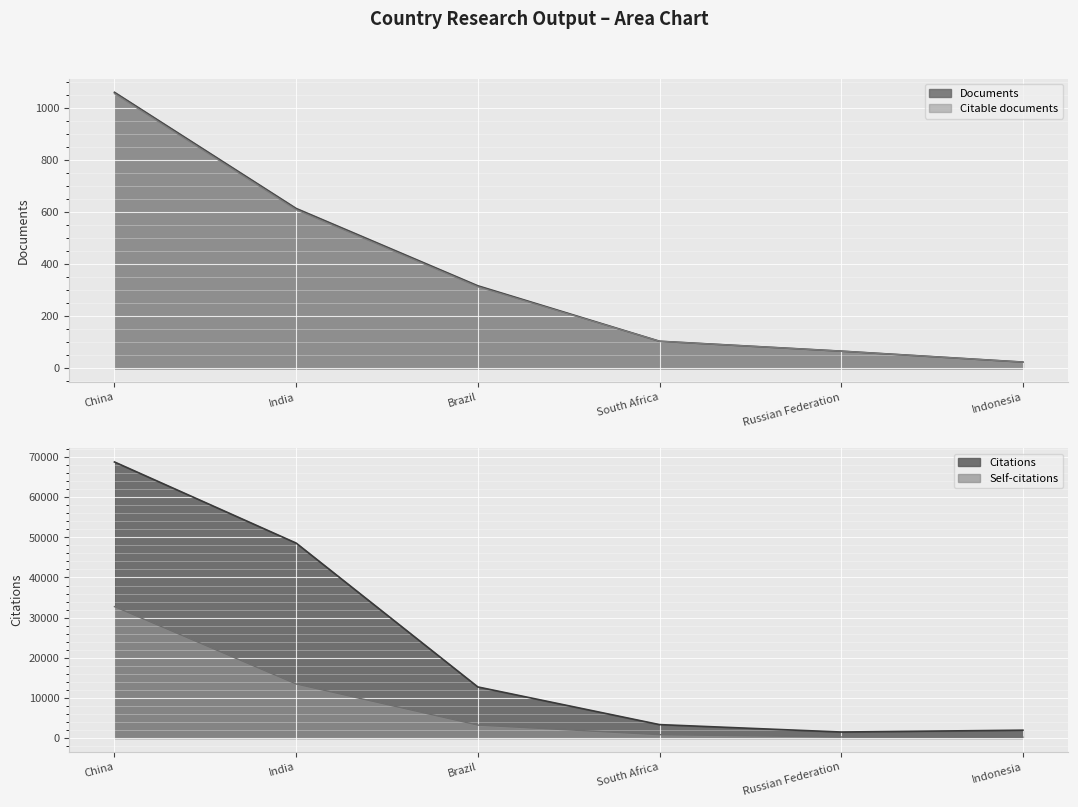

True or false: Citations and Documents intersect in this chart.

False